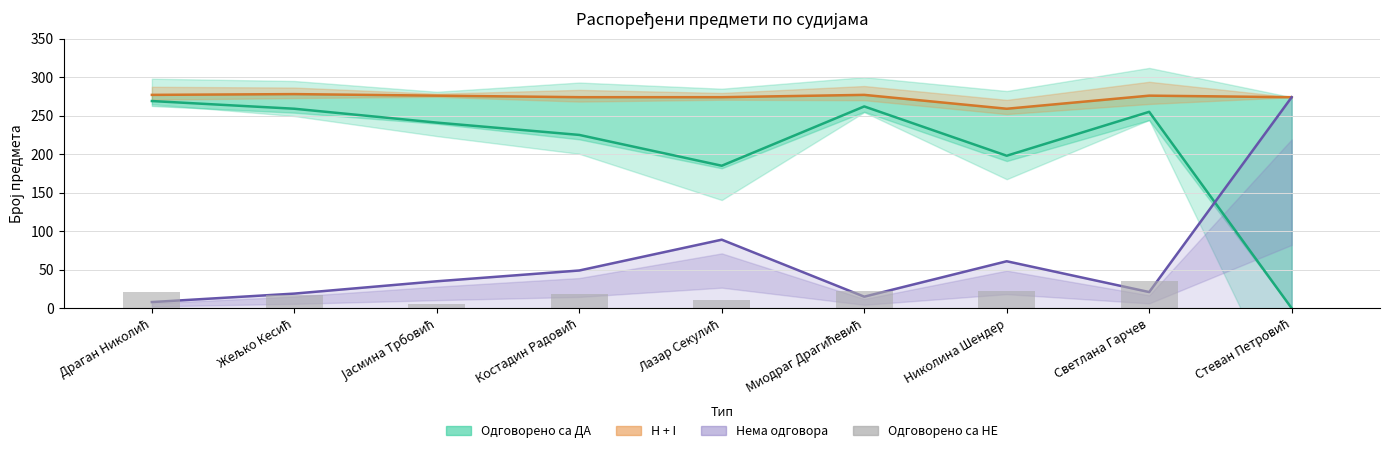

What position from the left is Стеван Петровић?

9